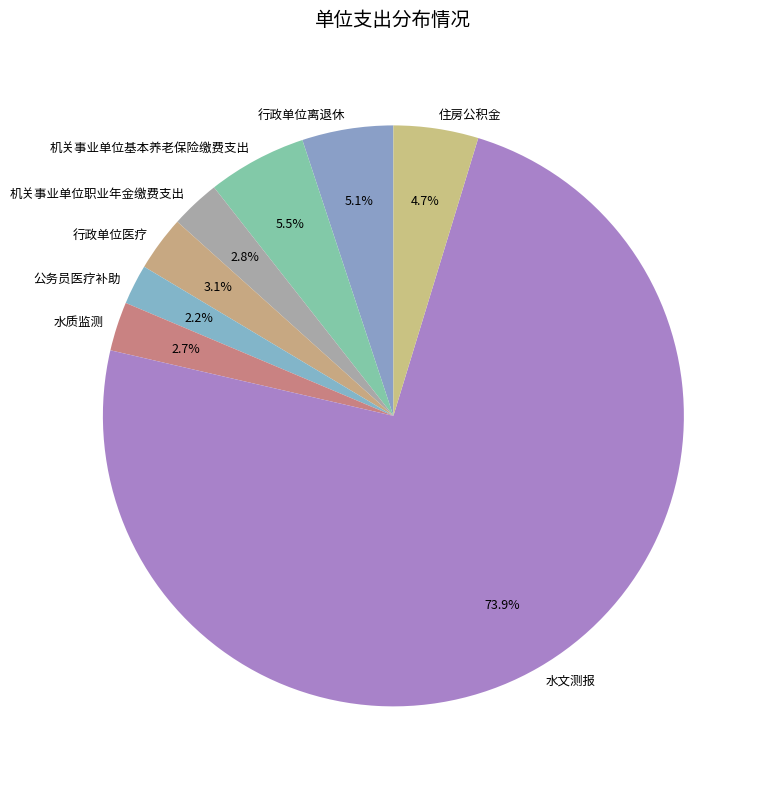

Between 行政单位医疗 and 机关事业单位基本养老保险缴费支出, which is larger?

机关事业单位基本养老保险缴费支出